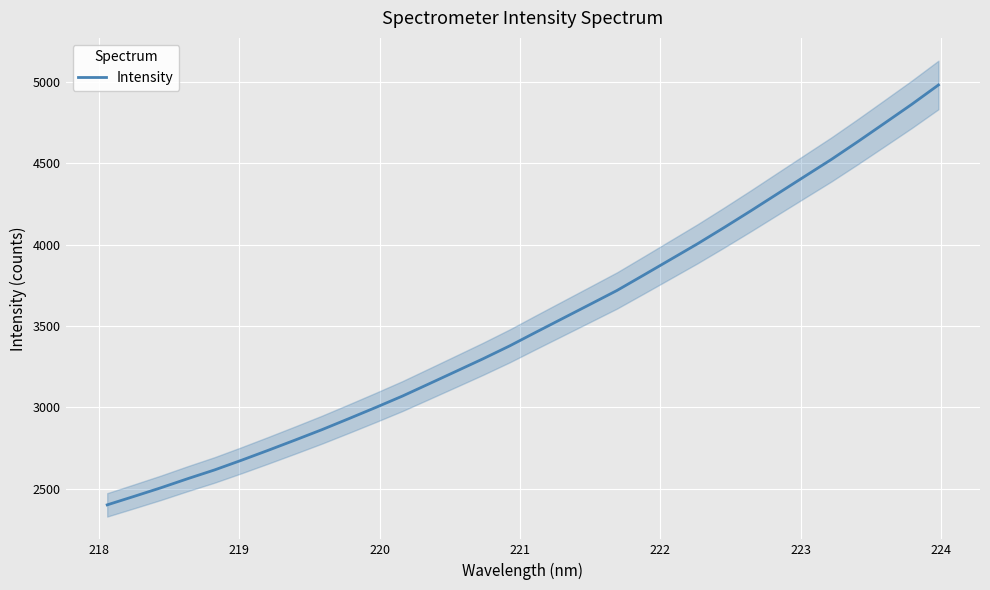

What is the lowest value of the Intensity series?

2399.5